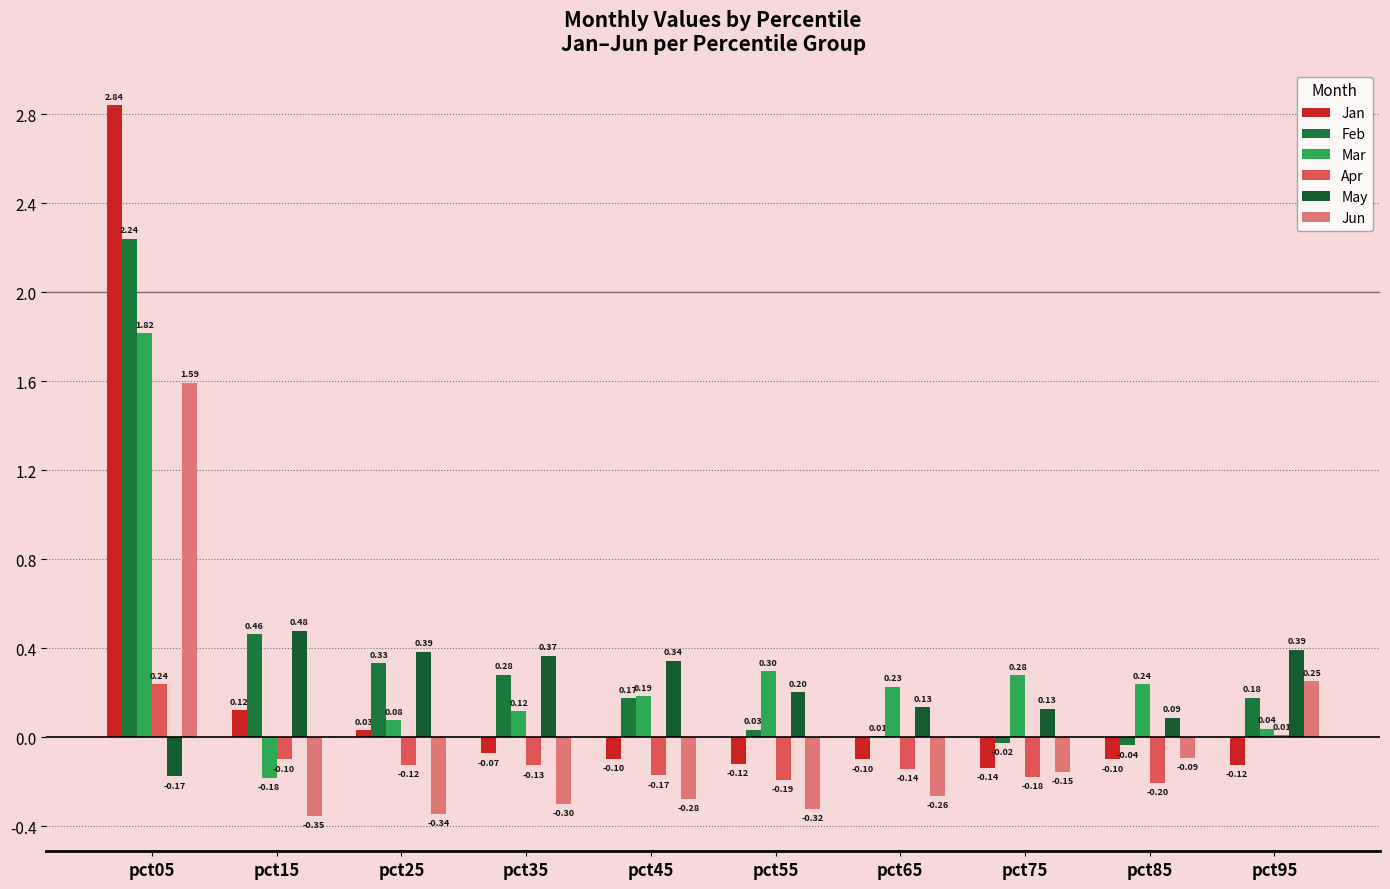

True or false: Apr has a value of -0.1 at pct35.

True